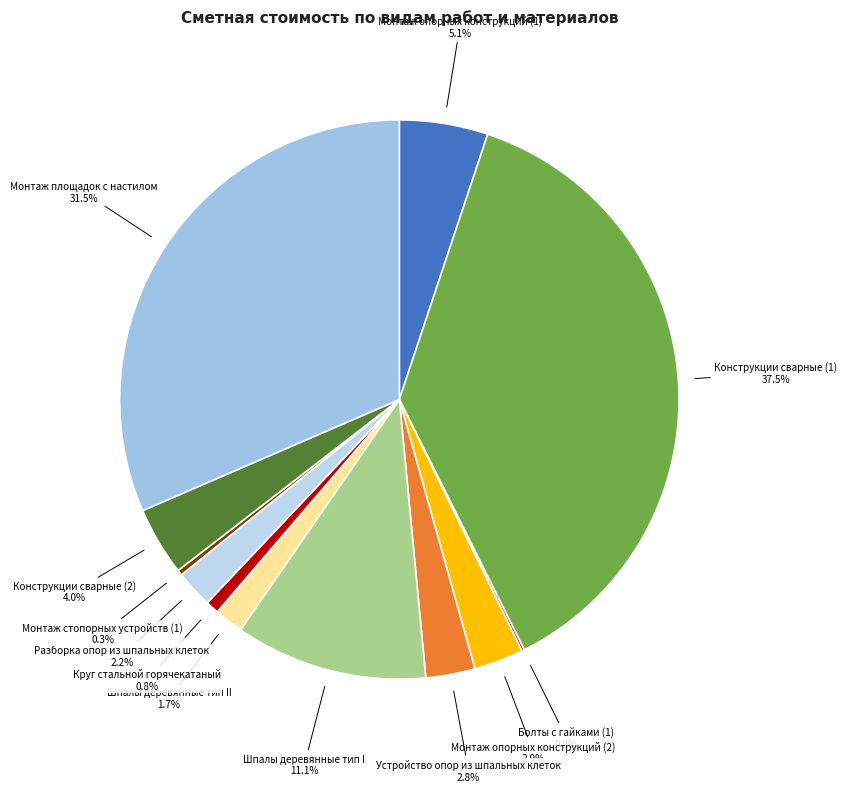

What is the largest slice in the pie chart?

Конструкции сварные (1)